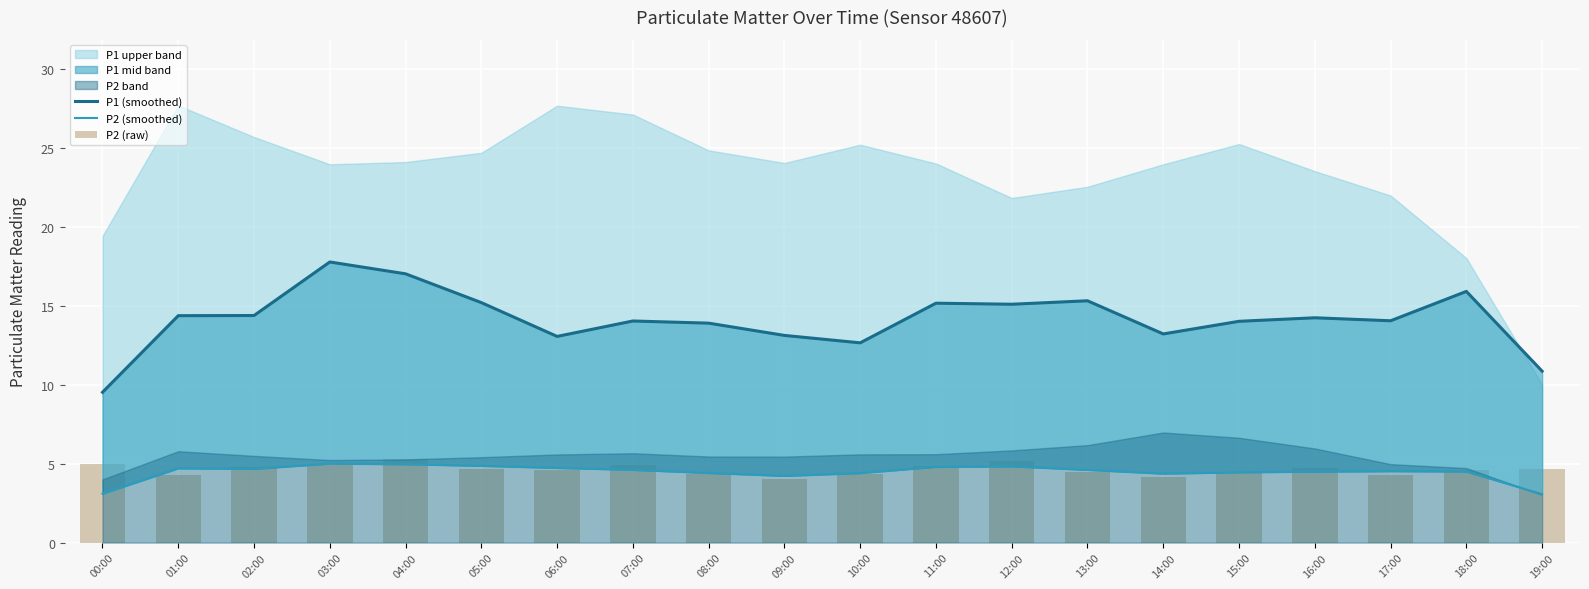

Count the number of categories in the chart.

20